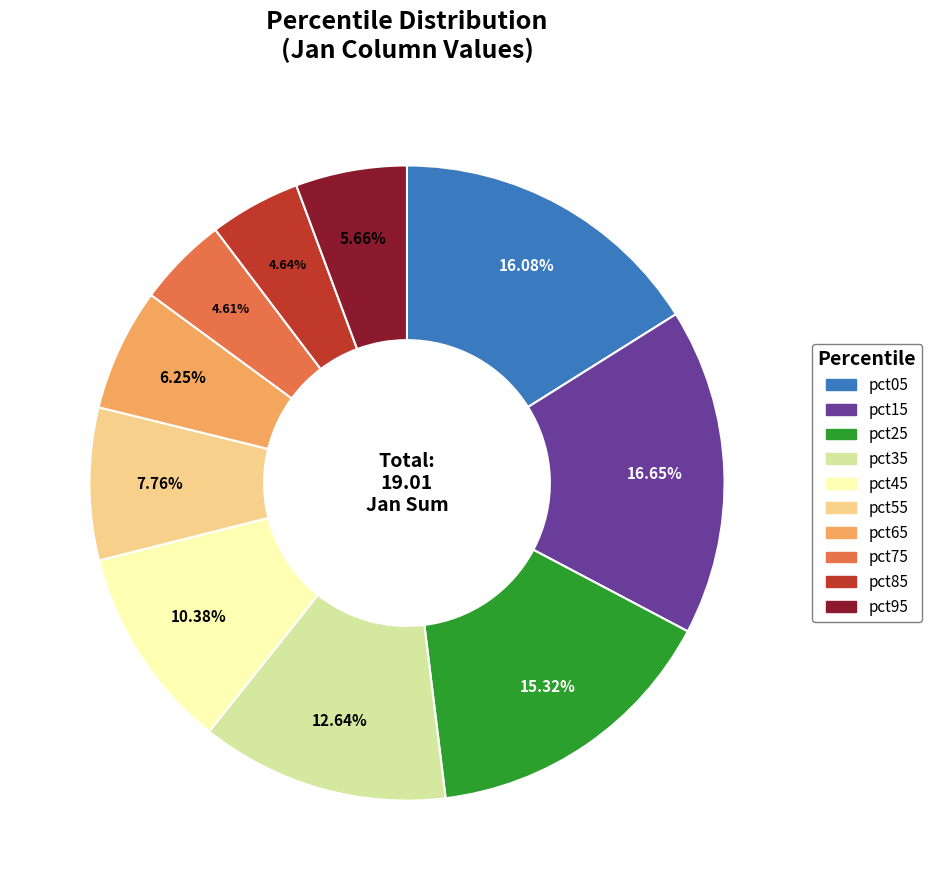

Is it true that pct65 is 6% of the pie?

True